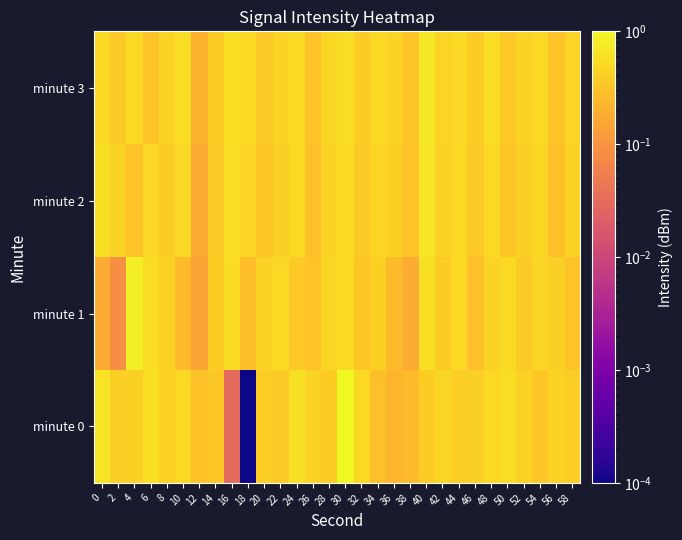

Rank the series by their average value, from lowest to highest.

minute 1, minute 0, minute 2, minute 3